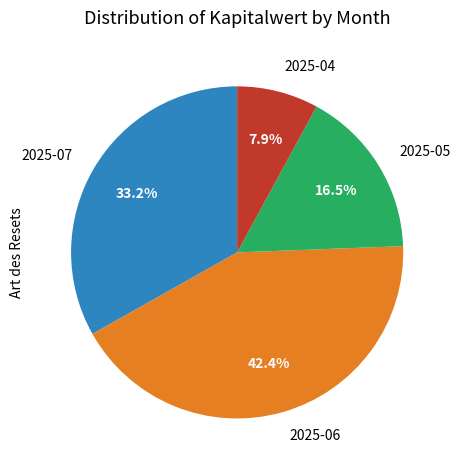

What is the ratio of the value at 2025-06 to the value at 2025-05?

2.6